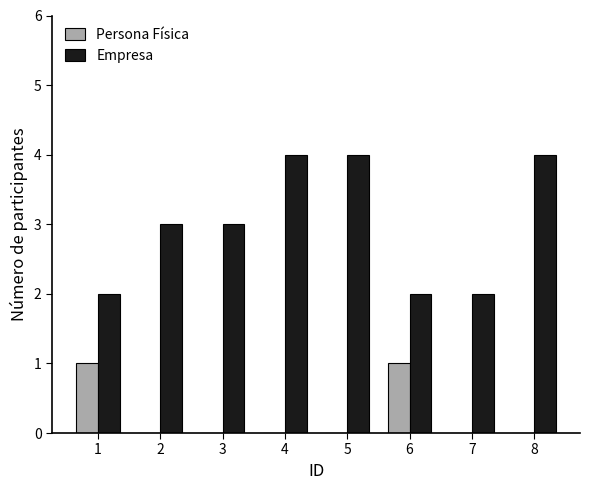

True or false: Persona Física has a value of 1 at 8.

False